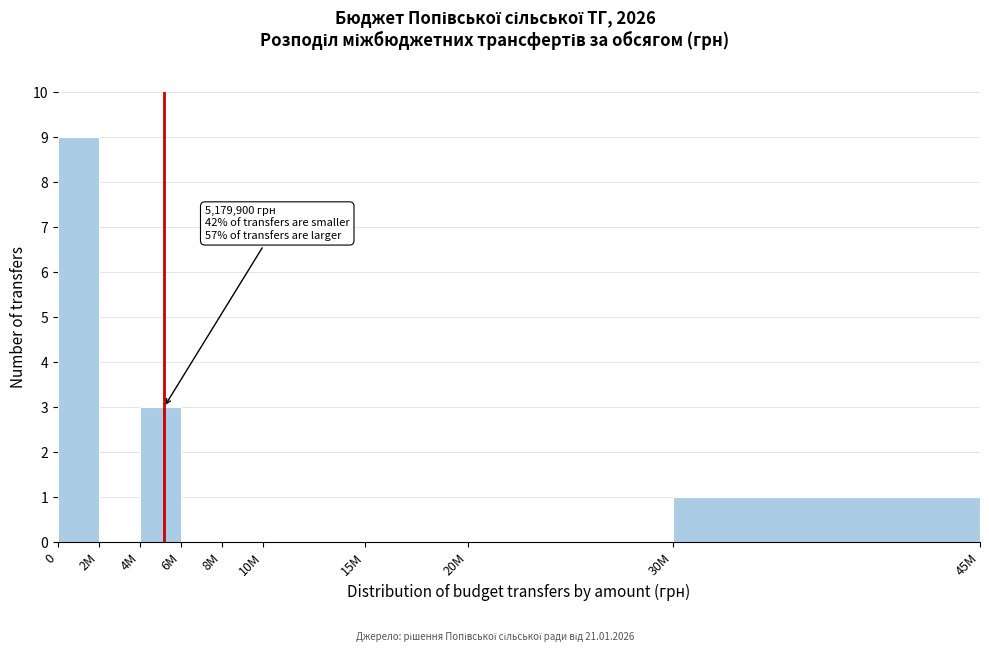

Reading right to left, what are all the values shown in this chart?

30M=1	20M=0	15M=0	10M=0	8M=0	6M=0	4M=3	2M=0	0=9